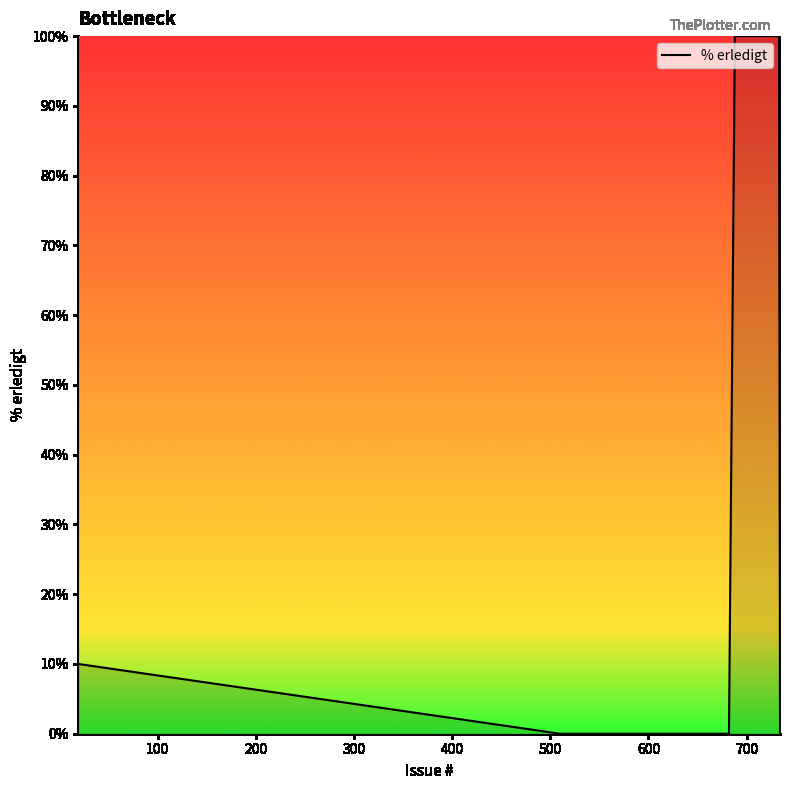

What is the average value?

77